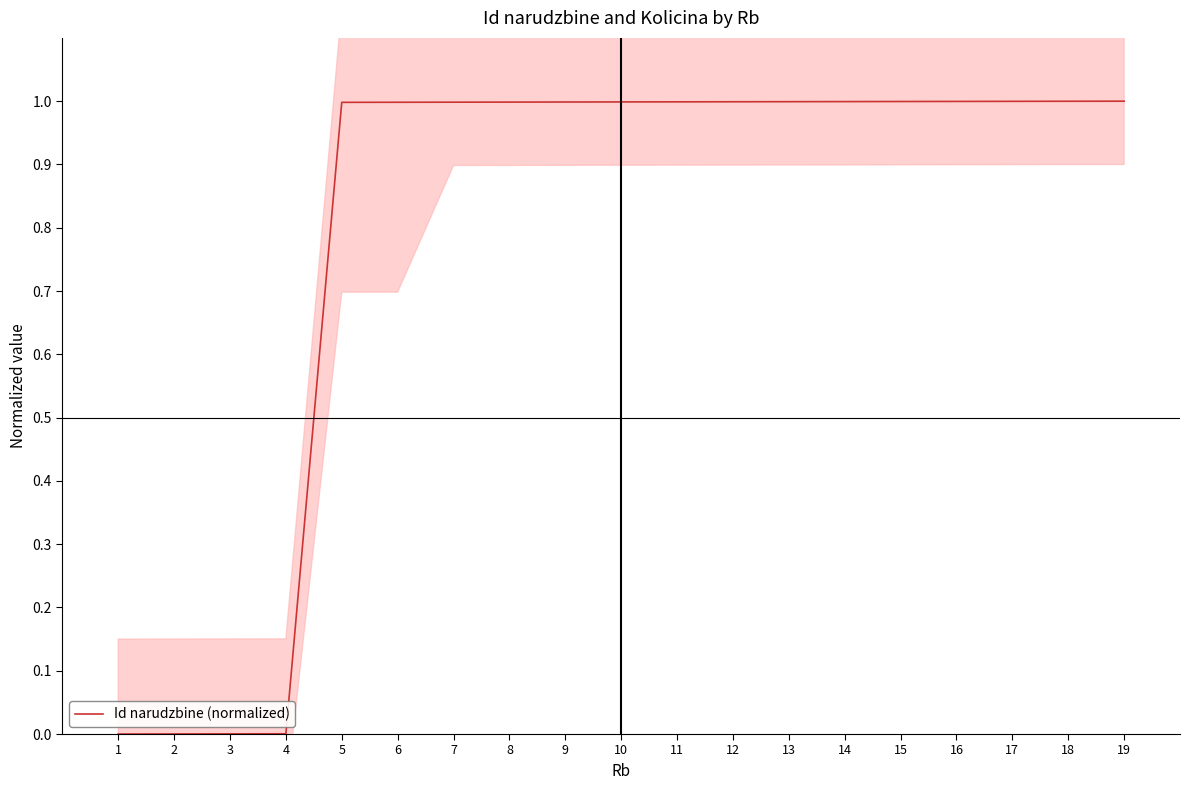

At which category does the chart reach its minimum across all series?

1